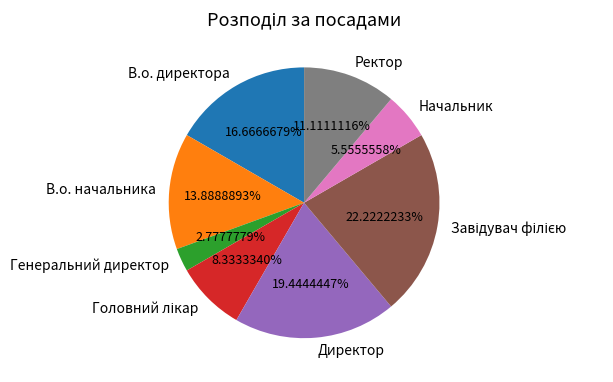

Does any single category account for the majority?

No